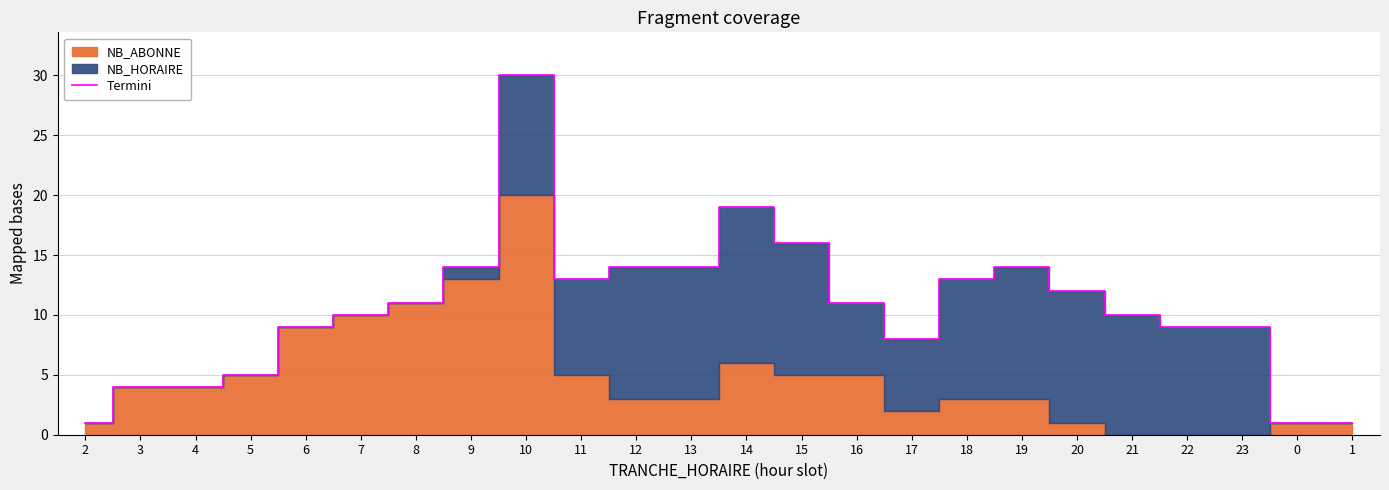

Where does the data first go above 11?

9